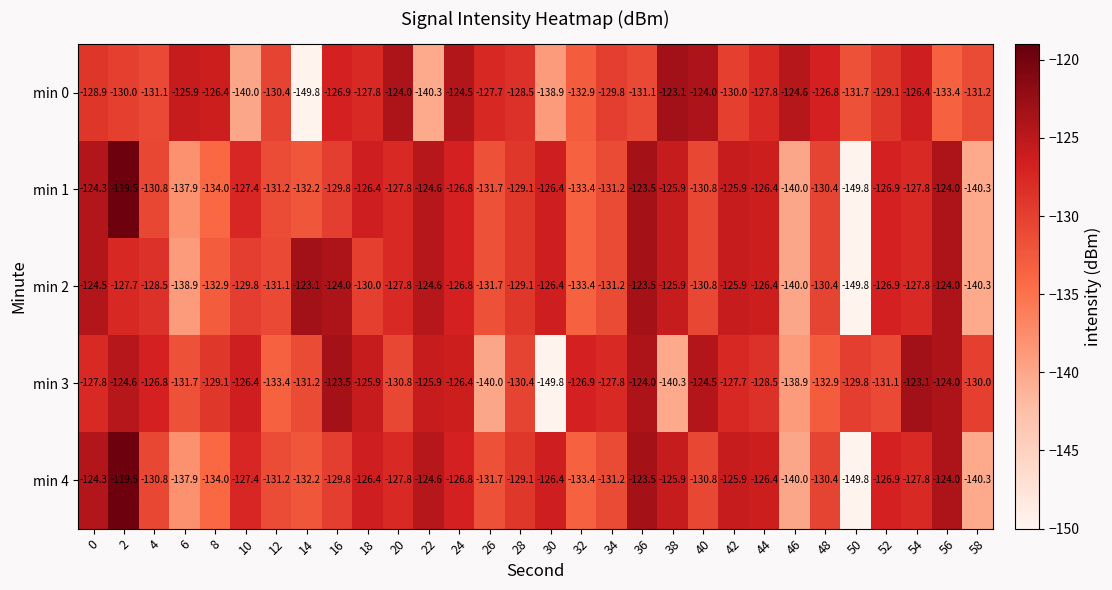

At how many categories does at least one series exceed -136?

30